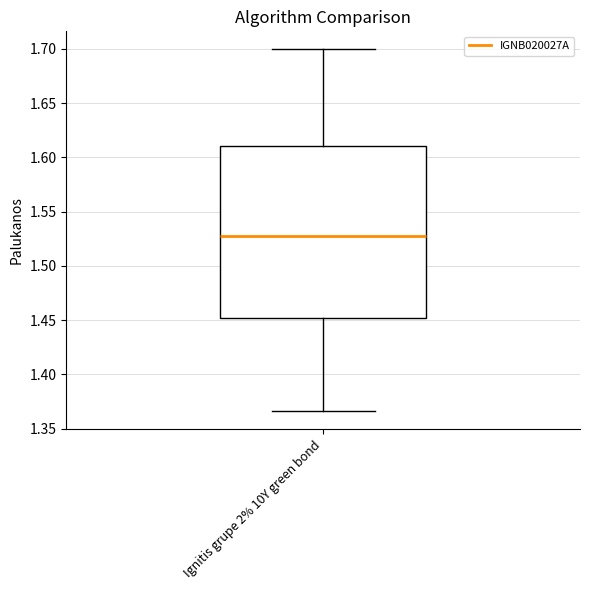

Read this box plot against the y-axis: the position of the median line, the range covered by the box, and the ends of both whiskers. The values are not printed on the chart, so give them approximately, as read against the axis.

median 1.525, box 1.450 to 1.610, whiskers 1.365 to 1.700